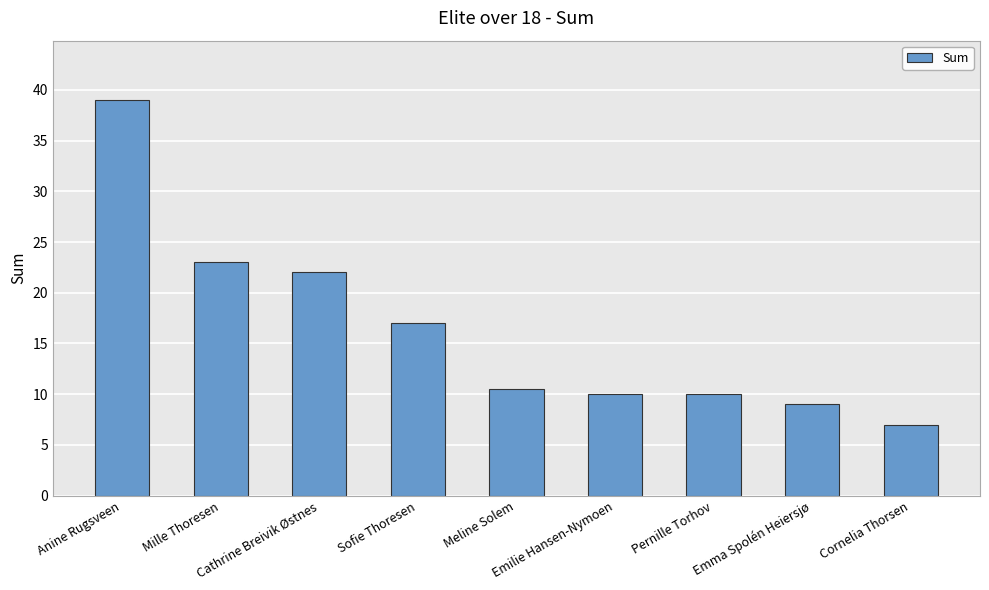

Which category has the highest value across all series?

Anine Rugsveen